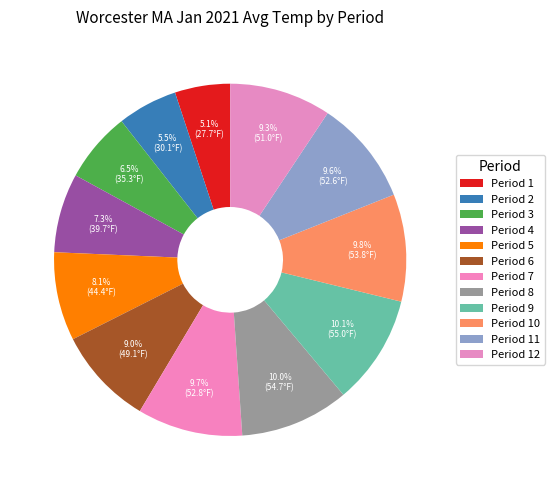

Is there a majority slice in this chart?

No